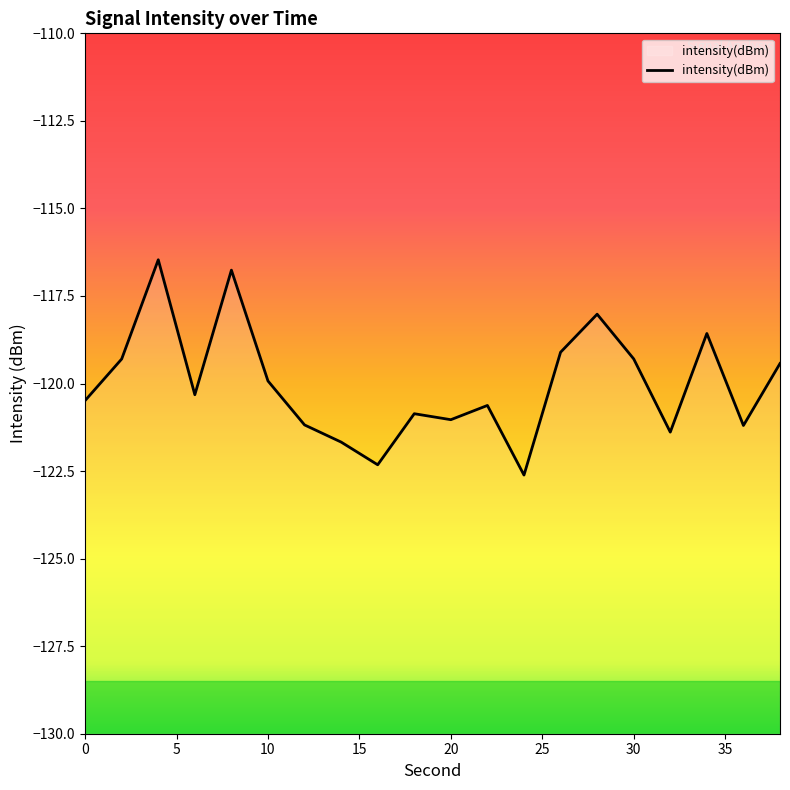

What is the smallest value displayed?

-122.6